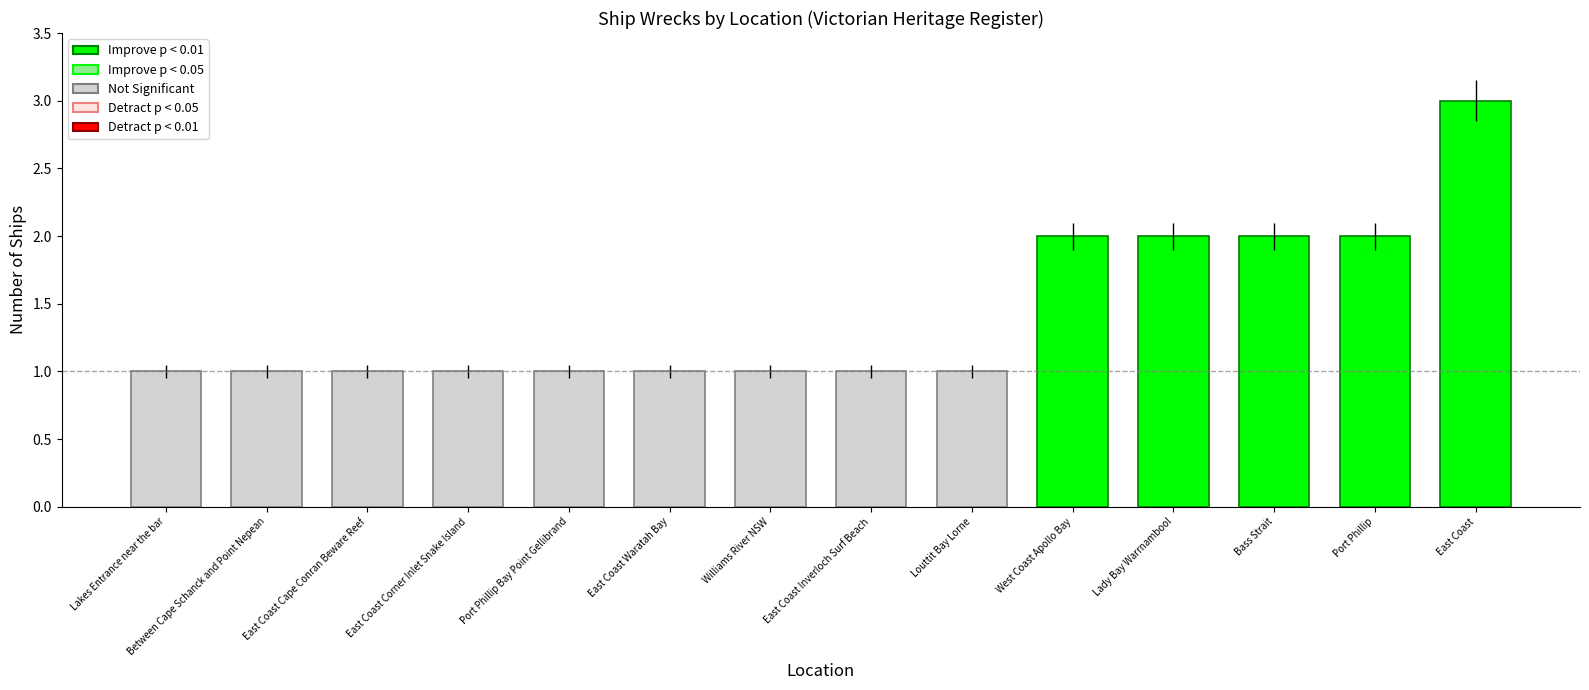

Reading right to left, transcribe all the data shown in this chart.

3	2	2	2	2	1	1	1	1	1	1	1	1	1